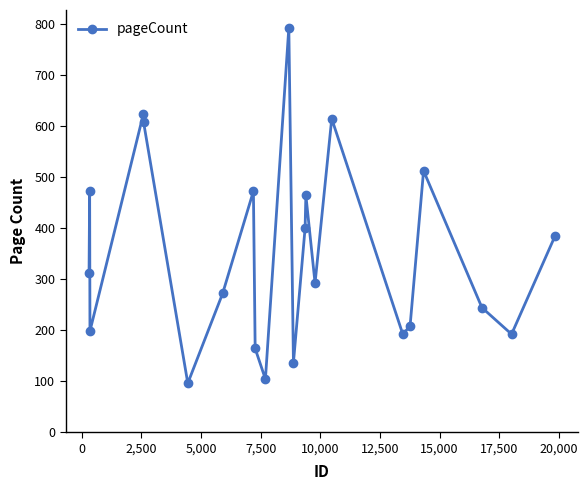

Reading right to left, transcribe all the data shown in this chart.

384	192	244	512	208	192	614	292	464	400	136	792	104	164	472	272	96	608	624	198	472	312